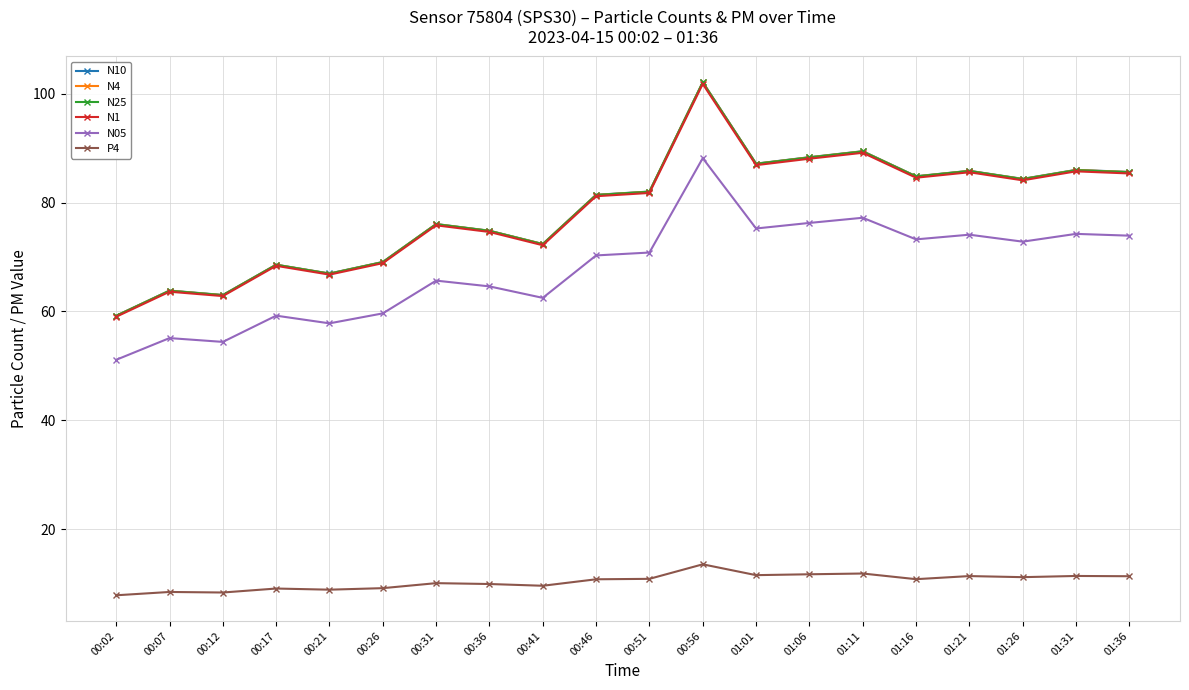

Is it true that N25 equals 60.1 at 01:01?

False